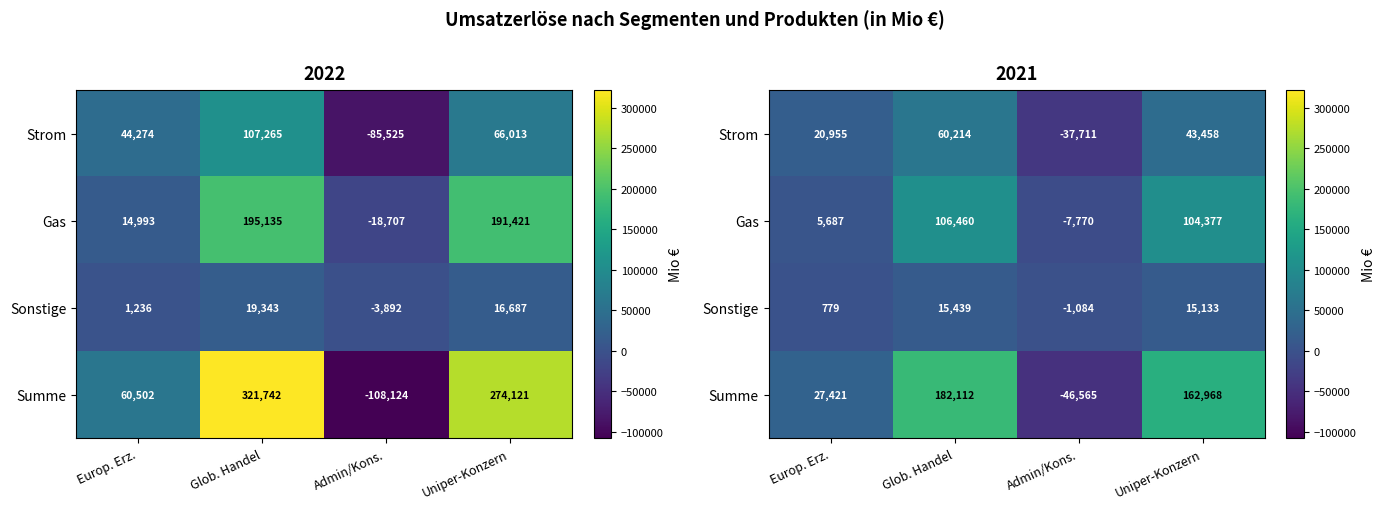

At which category does the chart reach its peak across all series?

Glob. Handel